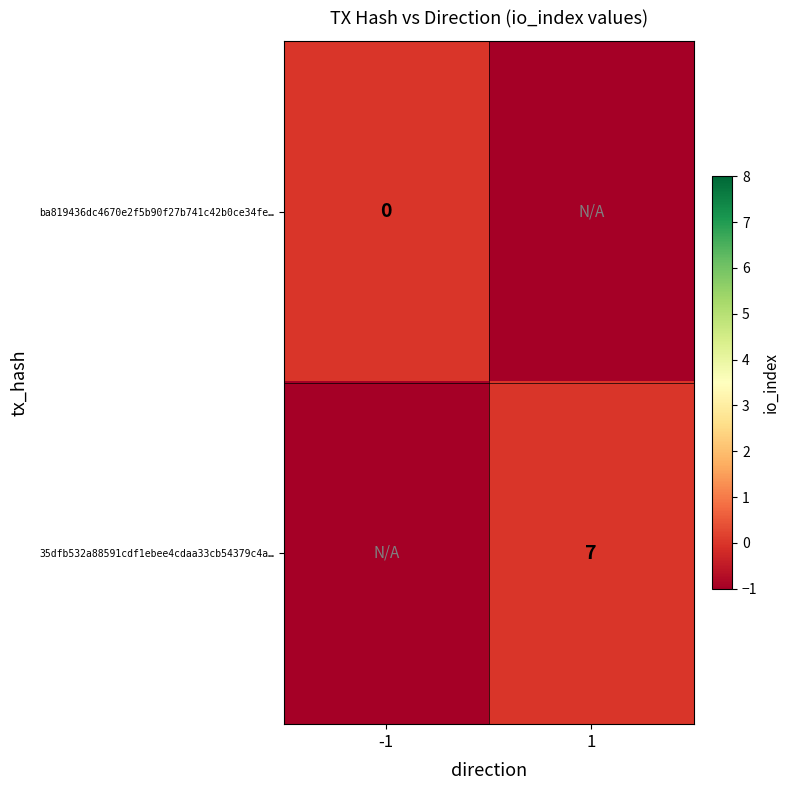

The 35dfb532a88591cdf1ebee4cdaa33cb54379c4a… series shows 11 at 1. True or false?

False